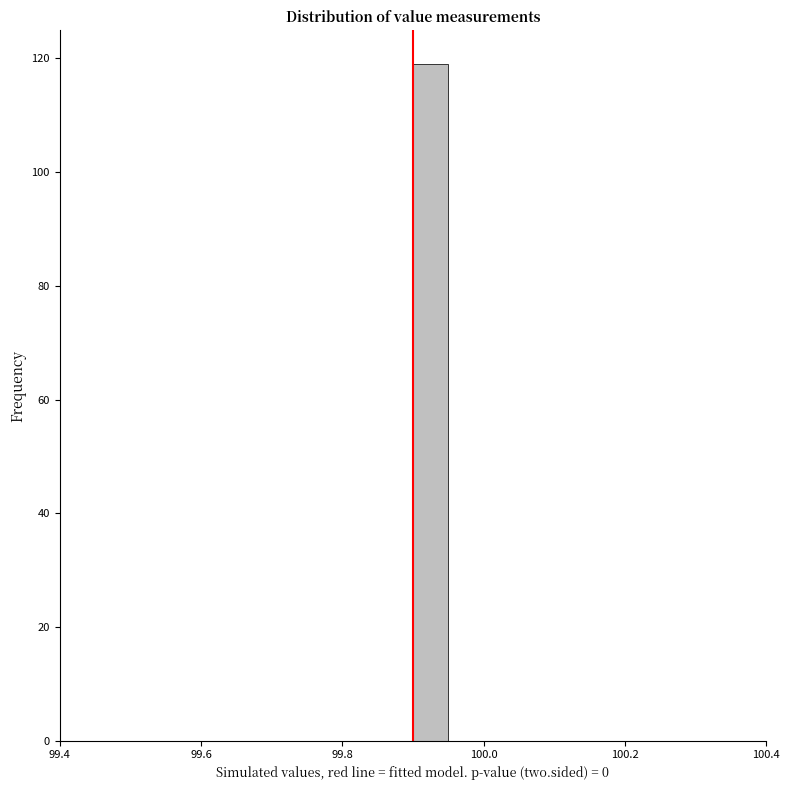

Read against the x-axis, roughly where is the centre of the tallest bar?

99.92